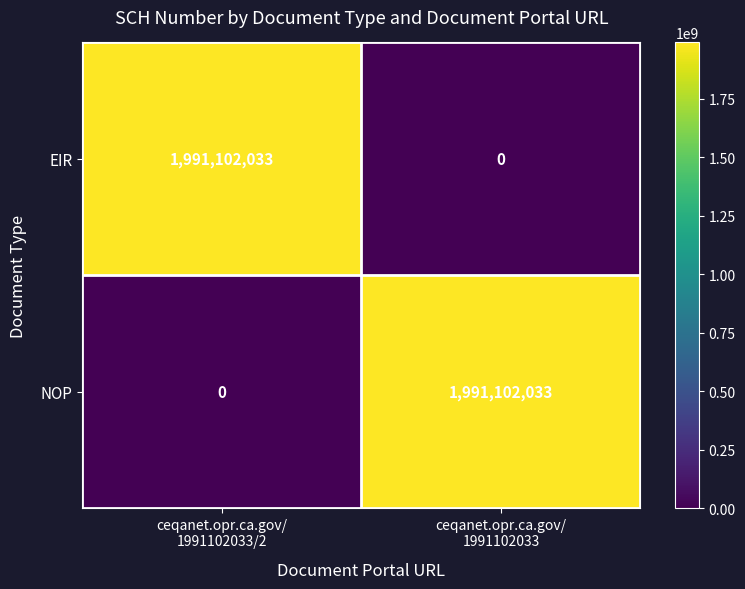

What is the difference between the maximum and minimum values in the EIR series?

1991102033